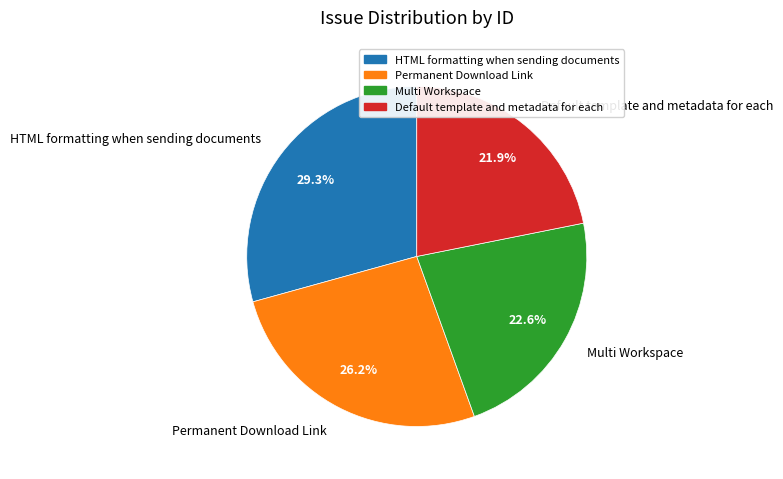

Is HTML formatting when sending documents the majority of the pie?

No